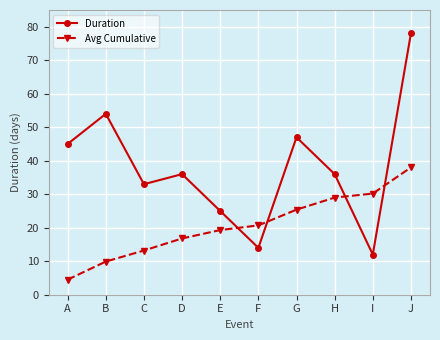

The value of Avg Cumulative at E is 19.3. True or false?

True